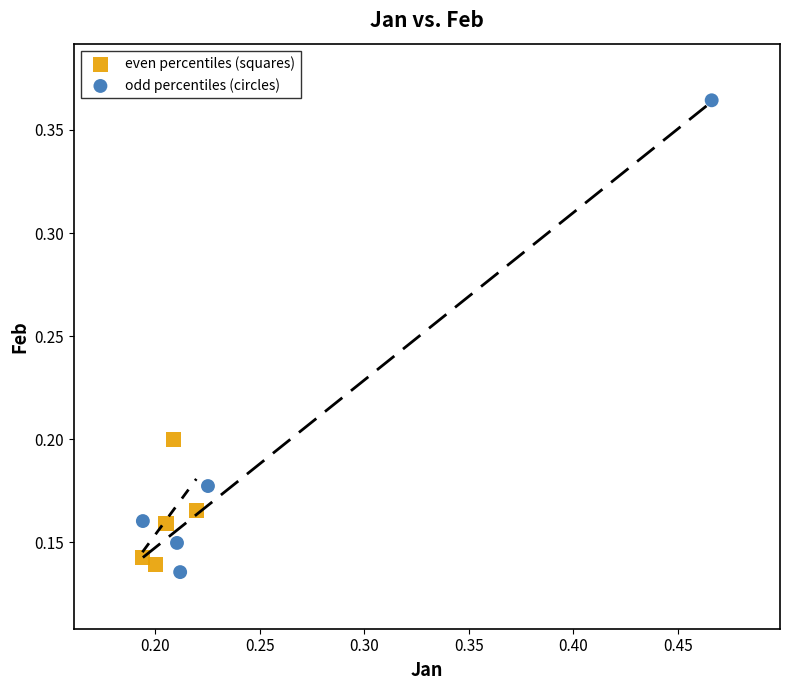

Which series has the largest Y range (max minus min)?

odd percentiles (circles)